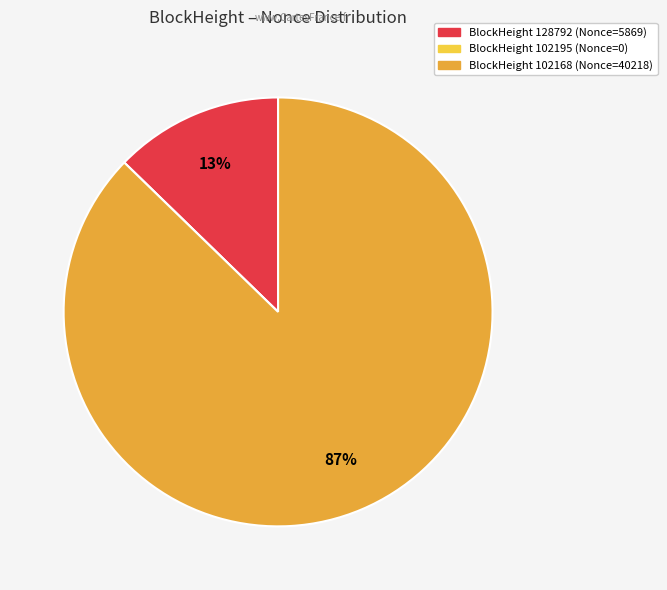

Is the sum of BlockHeight 128792 (Nonce=5869) and BlockHeight 102168 (Nonce=40218) greater than half?

Yes